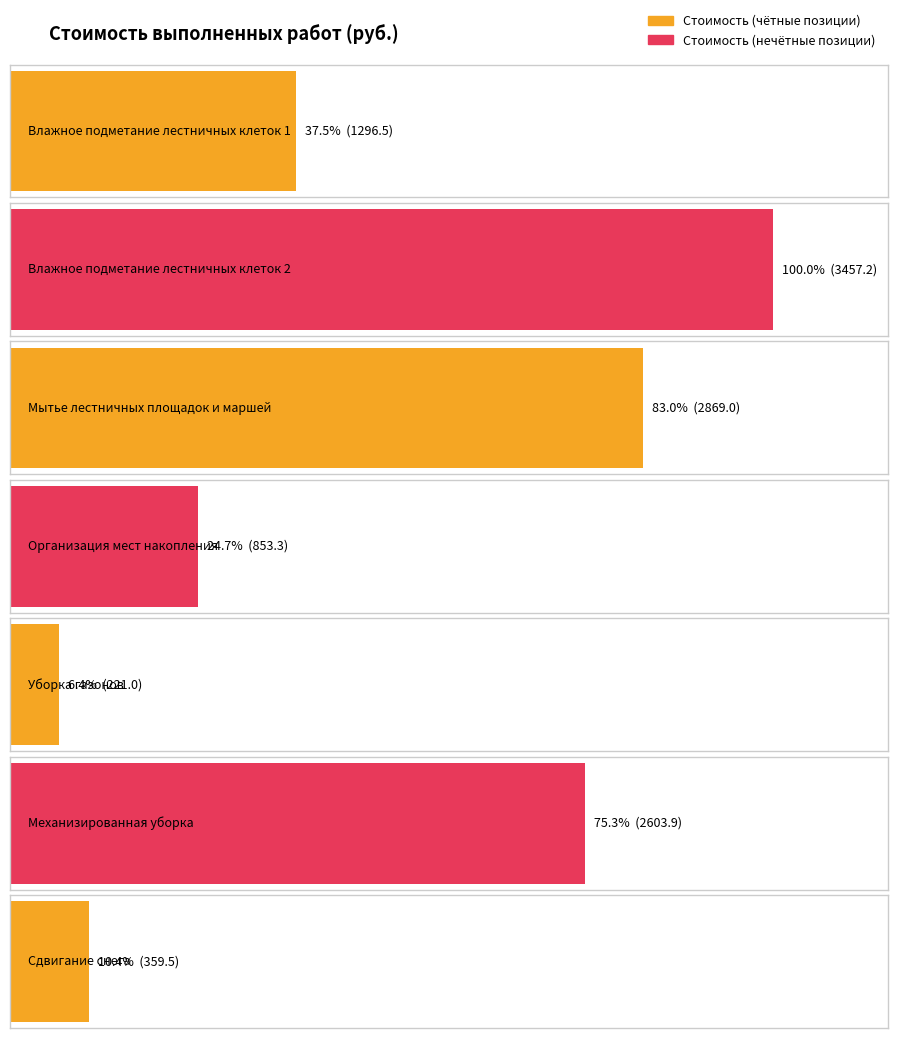

What is the label of the 6th bar from the right?

Влажное подметание лестничных клеток 2